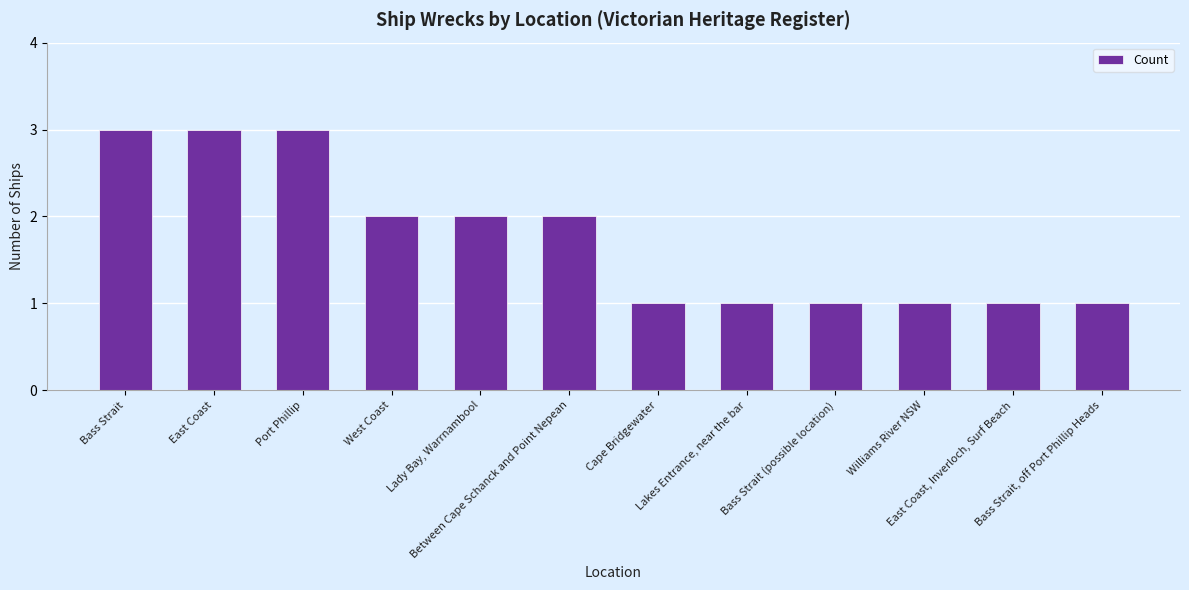

What is the greatest value displayed?

3